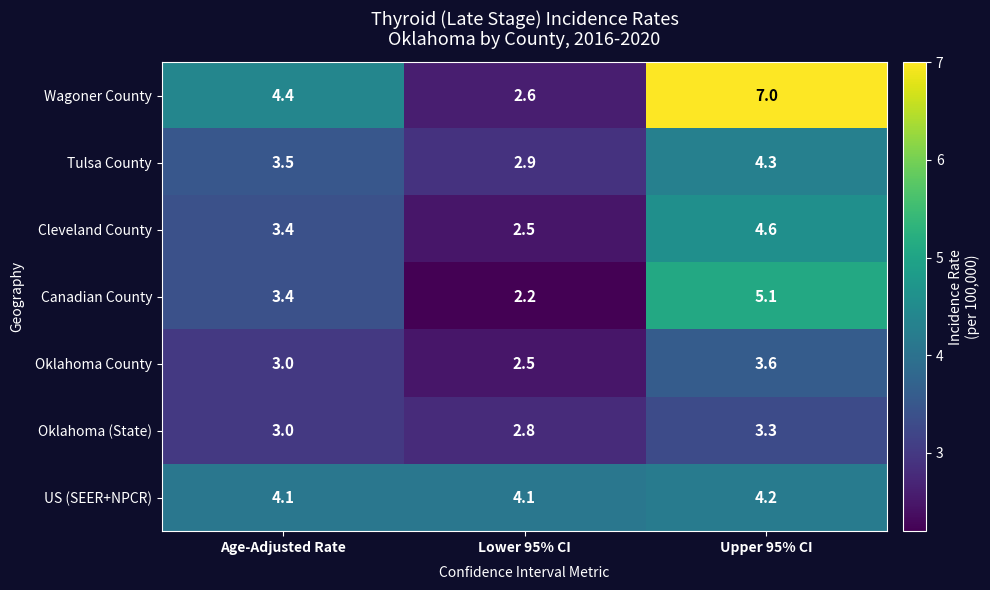

At which category is the sum across all series the highest?

Upper 95% CI